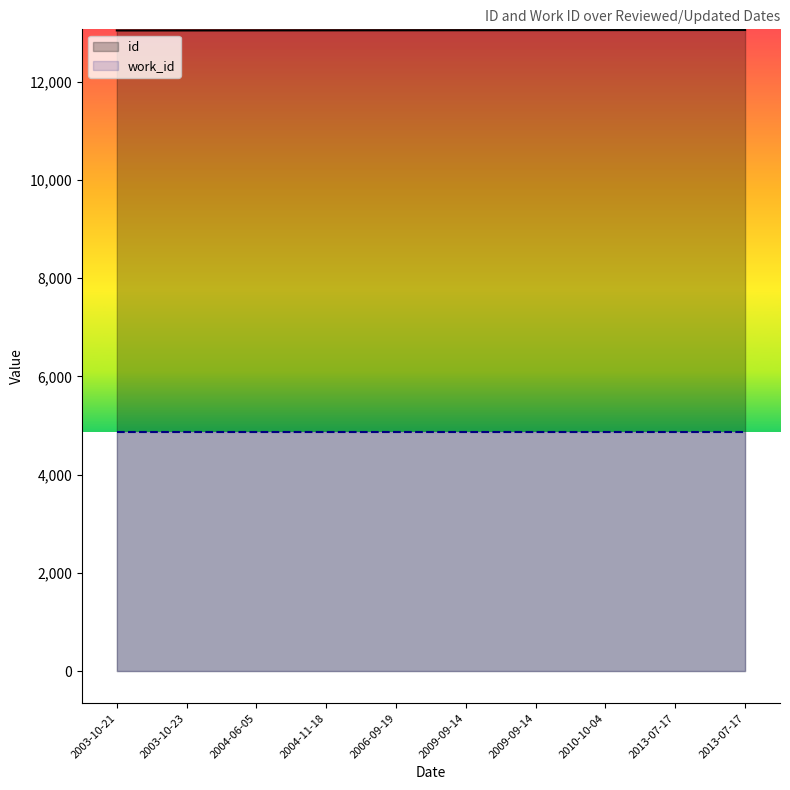

How many data points in id are above 13045?

4